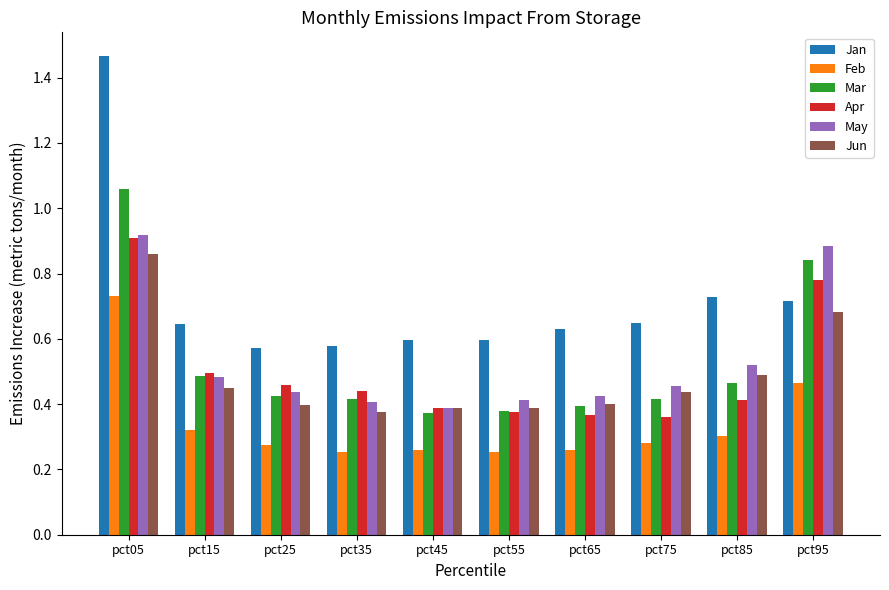

How many bars are there in total?

60